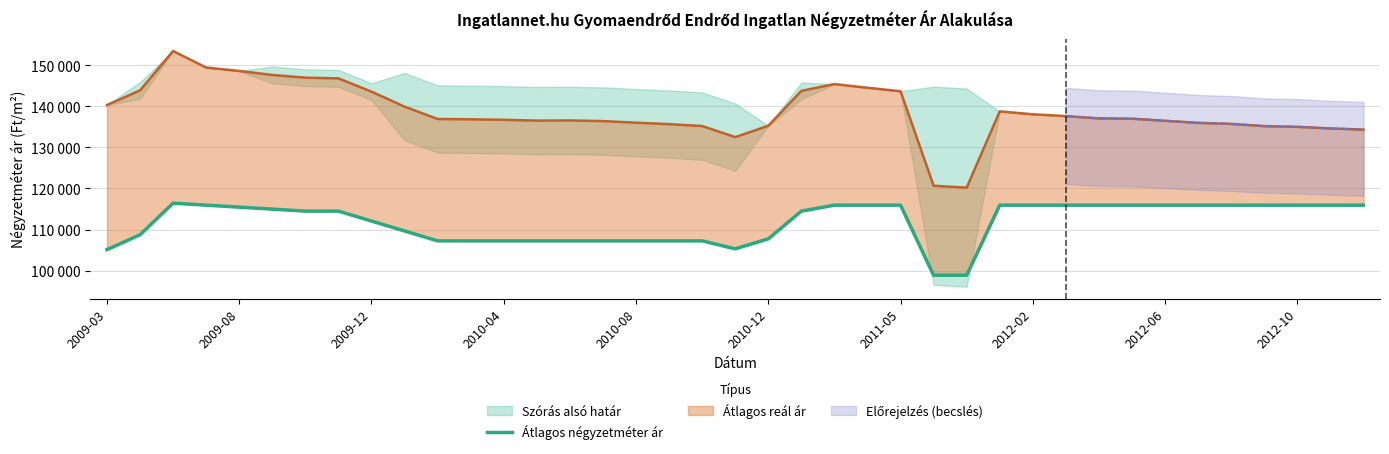

True or false: there are more than 2 points higher than both neighbors.

False